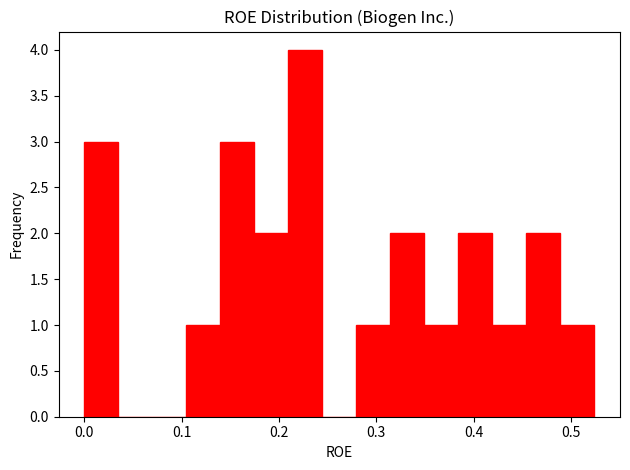

Around what value on the x-axis is the tallest bar? Give the approximate position of its centre, as read against the axis.

0.23